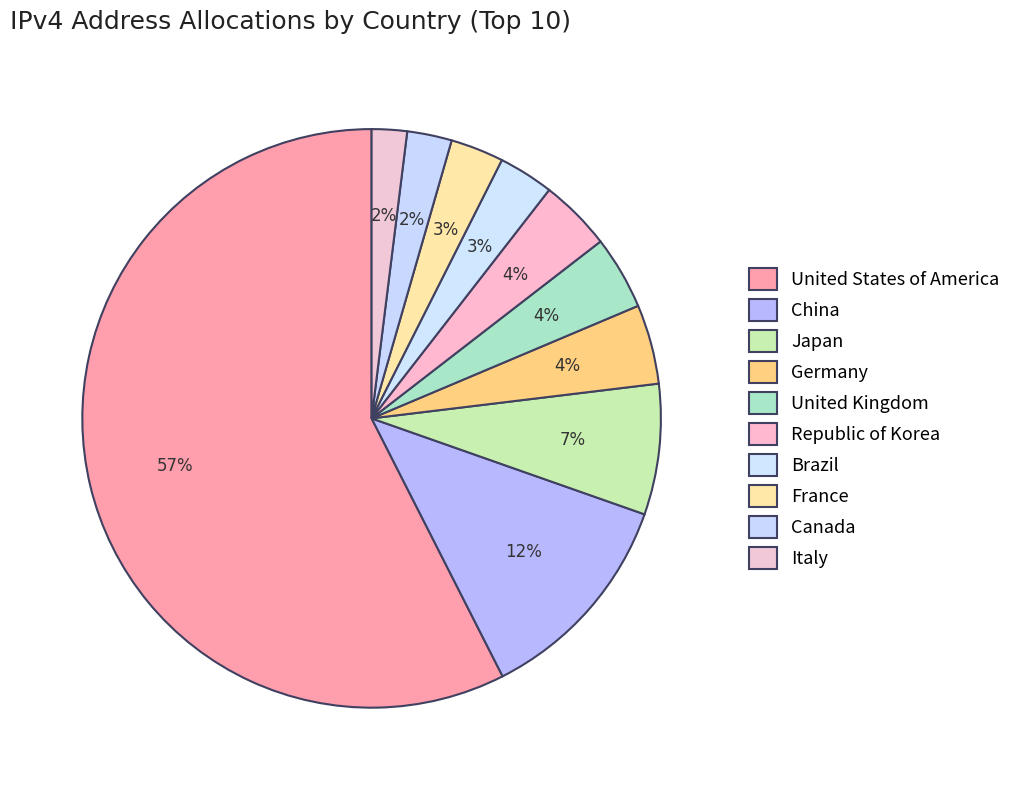

To the nearest percent, what is the average slice percentage?

10%